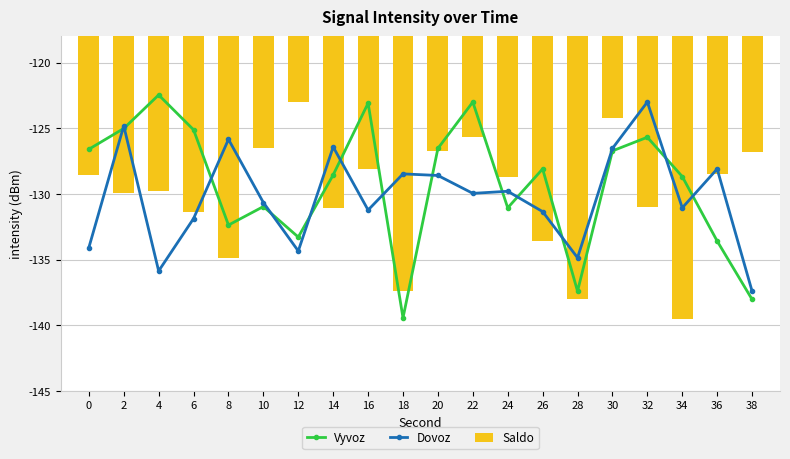

Where is Vyvoz nearest to the value -130?

10